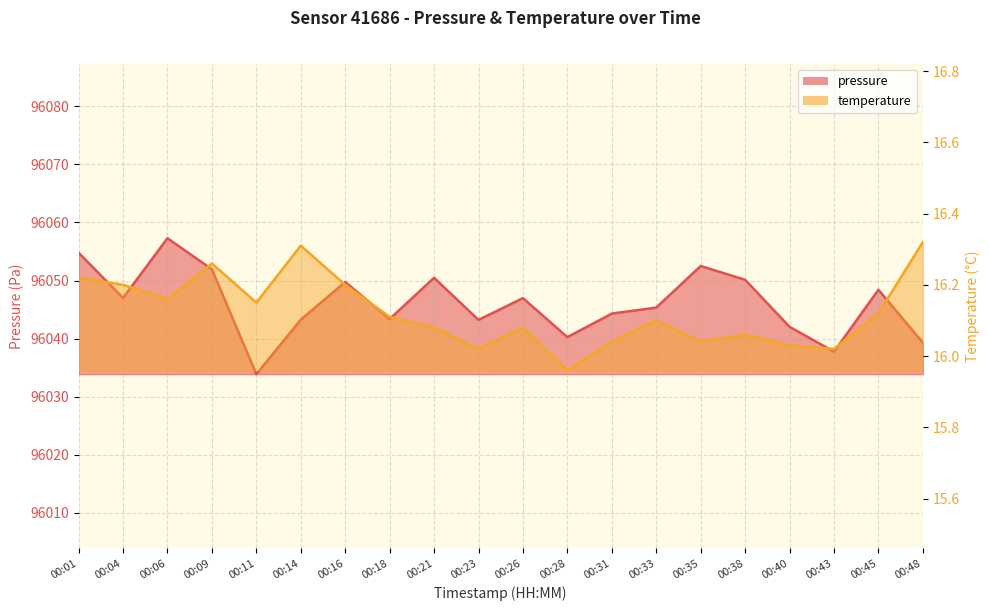

Reading left to right, extract all data points from this chart.

pressure: 96054.8	96047.0	96057.3	96051.9	96033.9	96043.2	96049.8	96043.4	96050.5	96043.2	96047.0	96040.2	96044.3	96045.3	96052.5	96050.1	96042.0	96037.8	96048.4	96039.3
temperature: 16.2	16.2	16.2	16.3	16.1	16.3	16.2	16.1	16.1	16.0	16.1	16.0	16.0	16.1	16.0	16.1	16.0	16.0	16.1	16.3